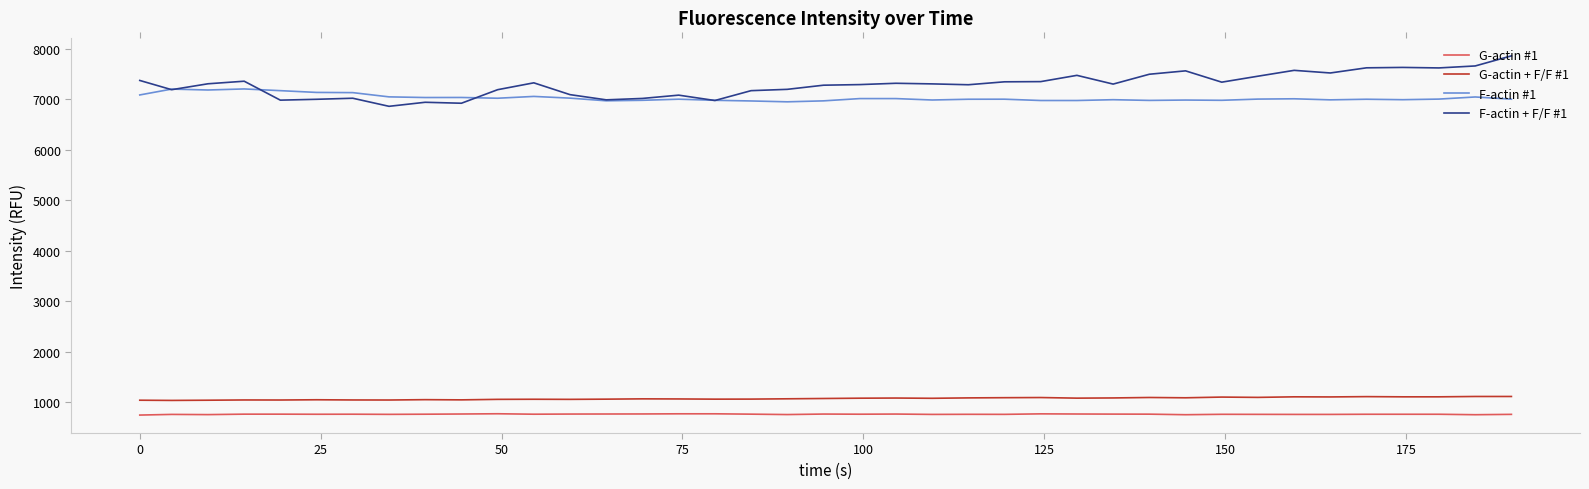

Rank the series by their maximum value, from highest to lowest.

F-actin + F/F #1, F-actin #1, G-actin + F/F #1, G-actin #1